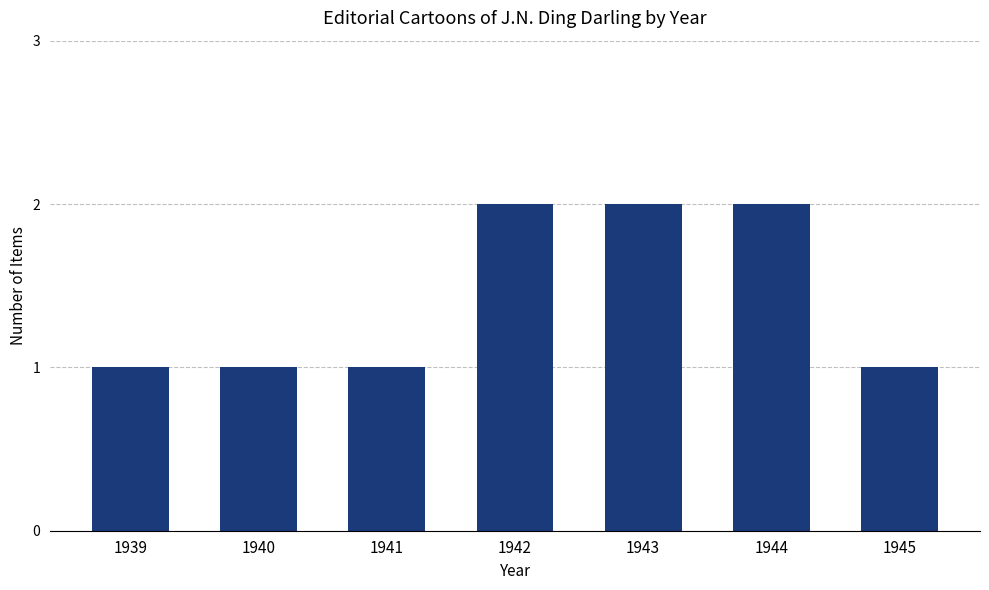

What is the value of the 1st bar from the left?

1